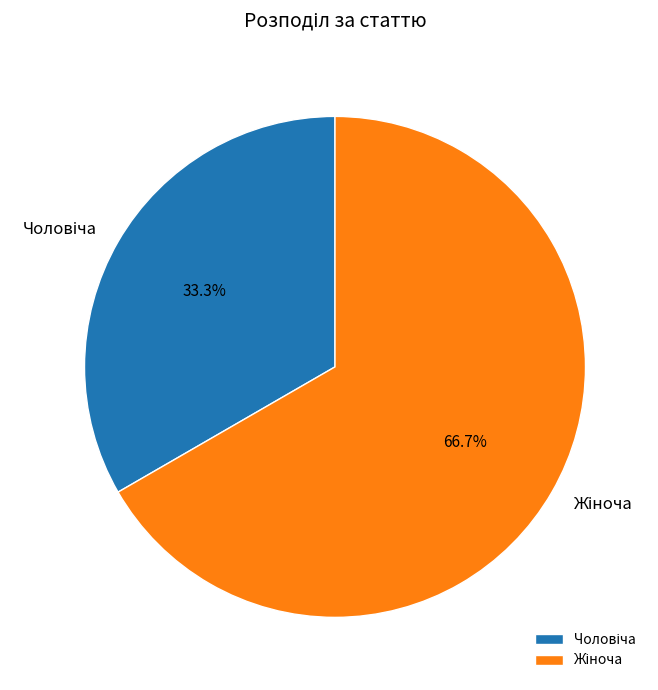

Is there any slice that represents more than half of the pie?

Yes